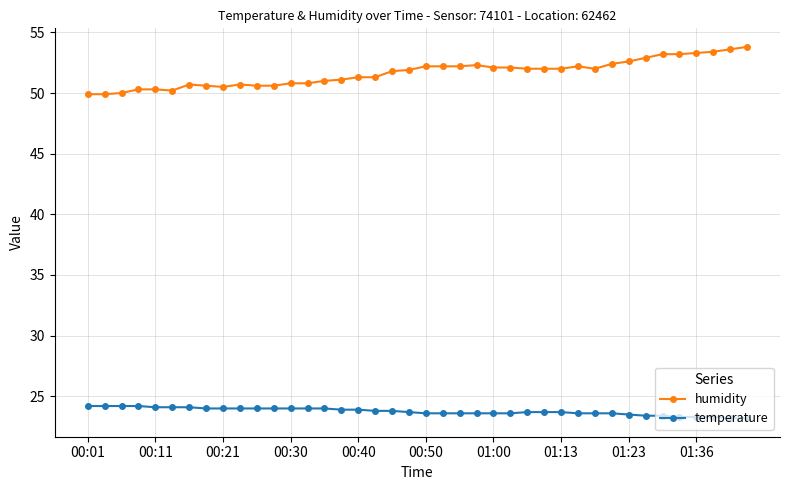

Which series has the largest total across all categories?

humidity